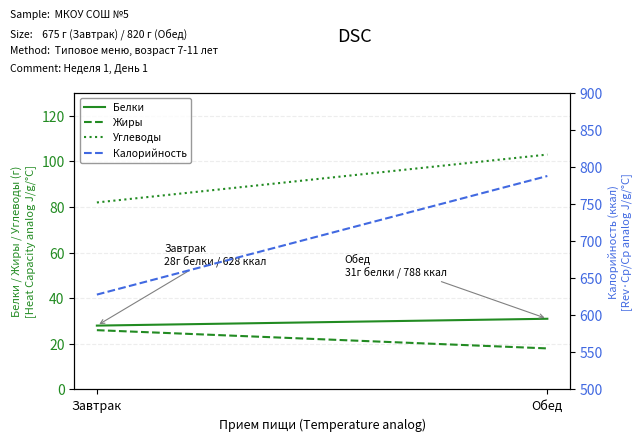

True or false: Углеводы has a value of 32 at Обед.

False